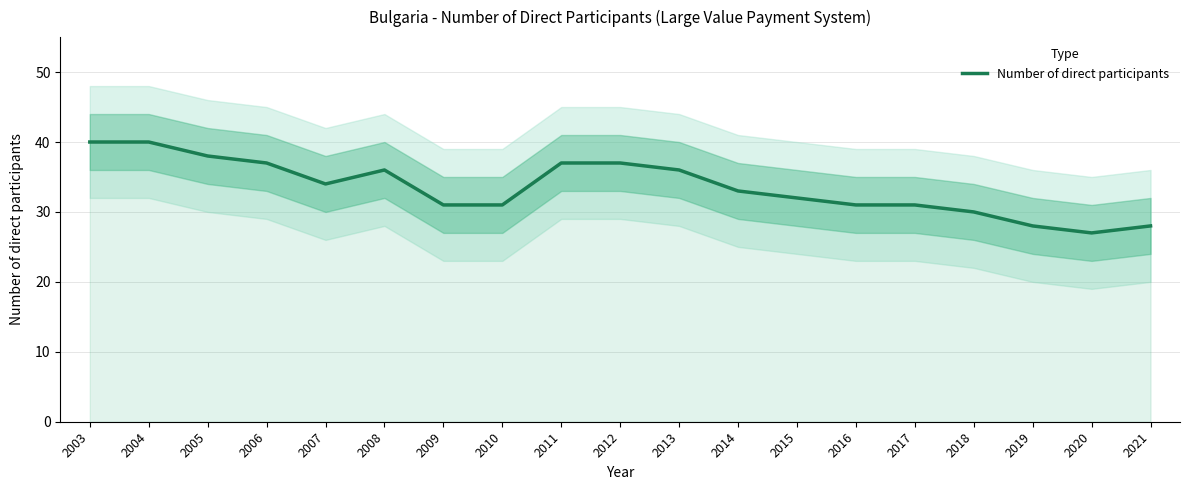

What is the sum of all values?

637